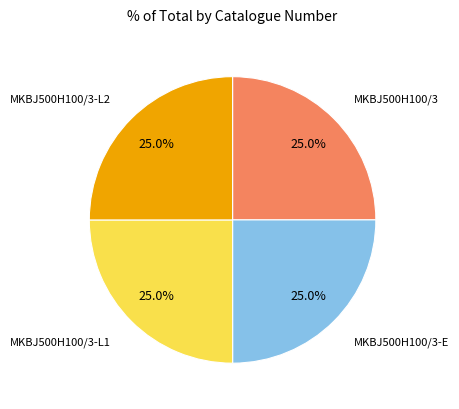

Is there any slice that represents more than half of the pie?

No